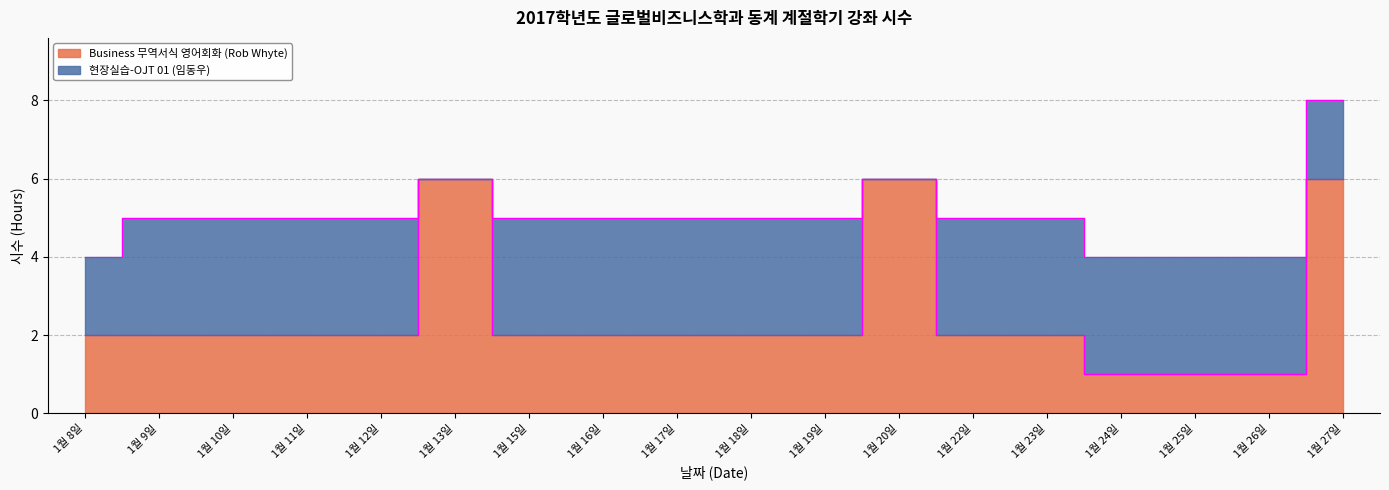

What is the difference between the values at 1월 22일 and 1월 13일?

4